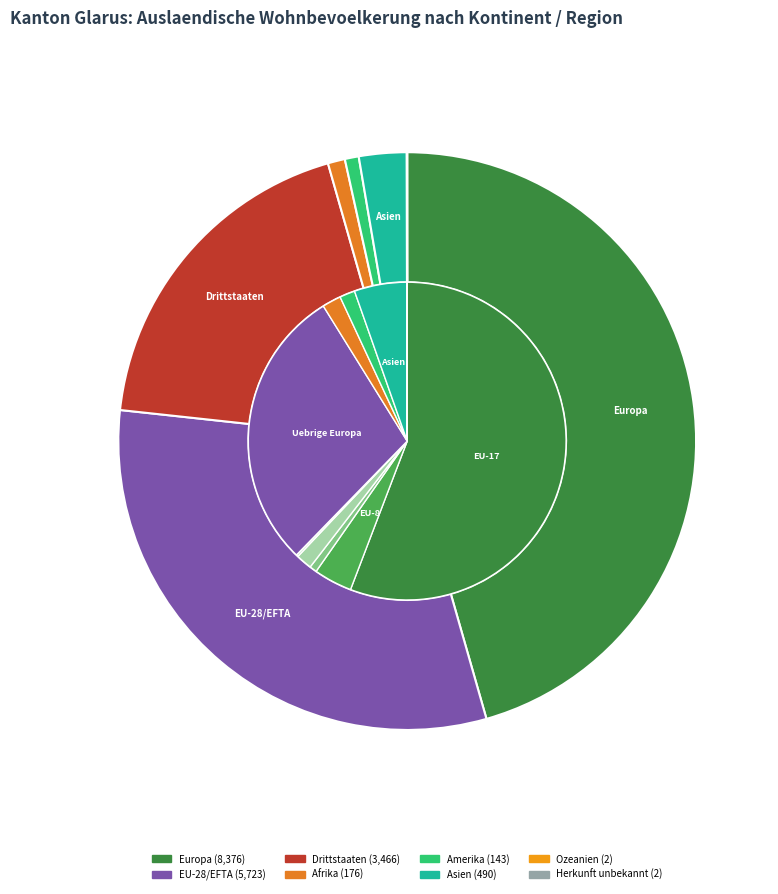

What is the largest slice in the pie chart?

Europa